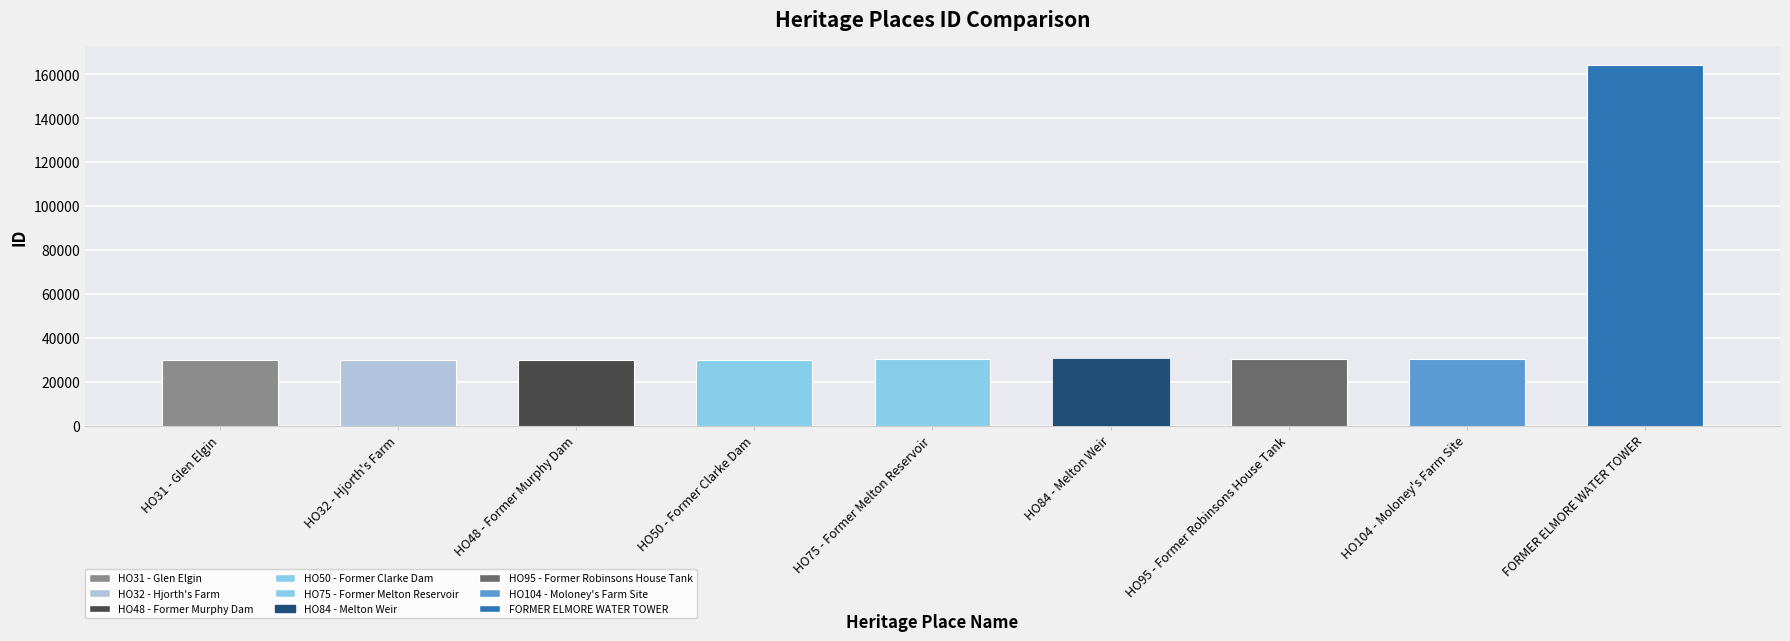

What is the sum of the values at HO104 - Moloney's Farm Site and HO75 - Former Melton Reservoir?

60336